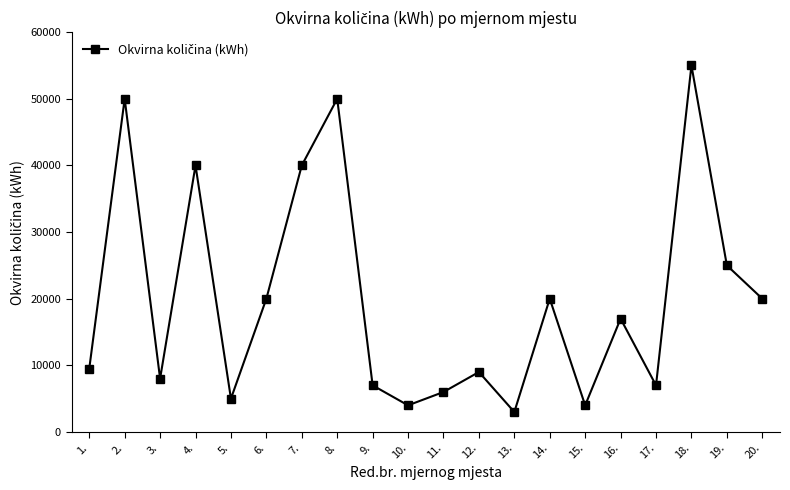

What is the change in value from 5. to 14.?

+15000